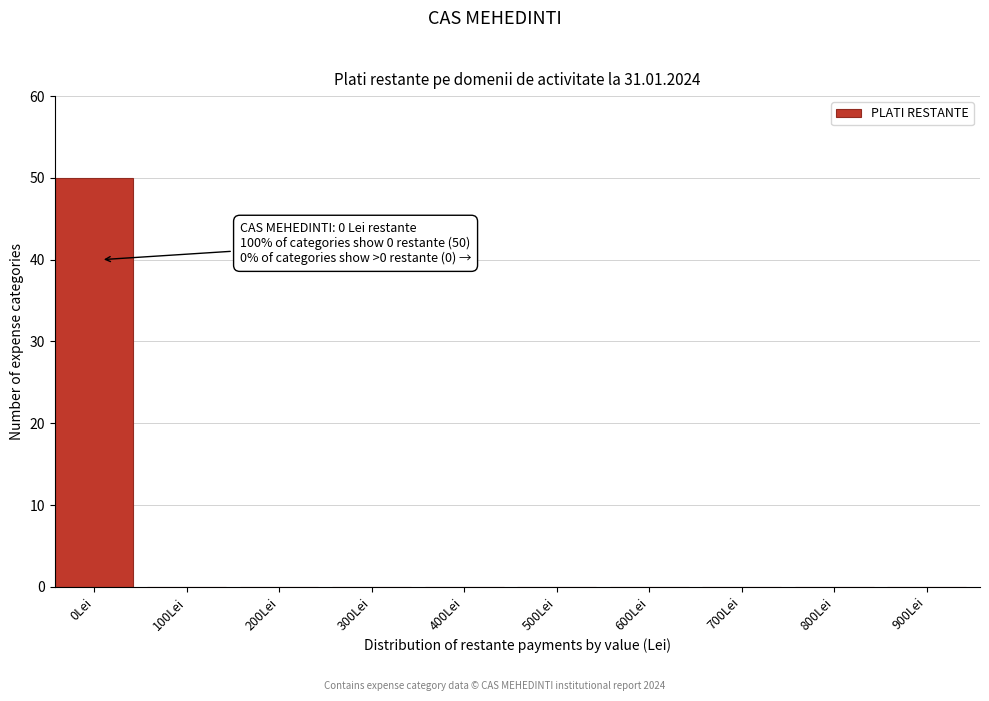

Reading right to left, extract all data points from this chart.

900Lei=0	800Lei=0	700Lei=0	600Lei=0	500Lei=0	400Lei=0	300Lei=0	200Lei=0	100Lei=0	0Lei=50